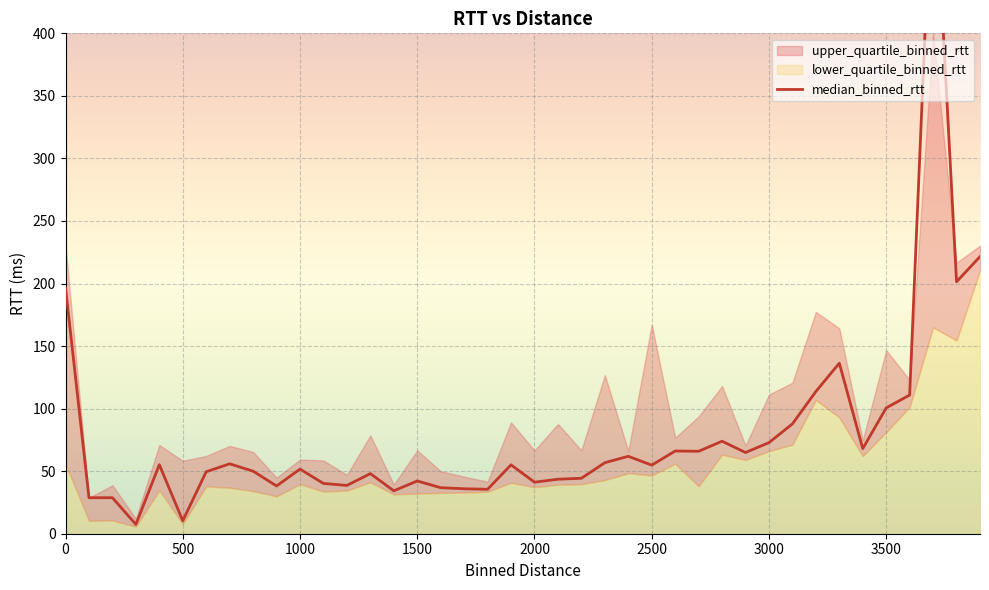

What is the sum of all values?

3179.3